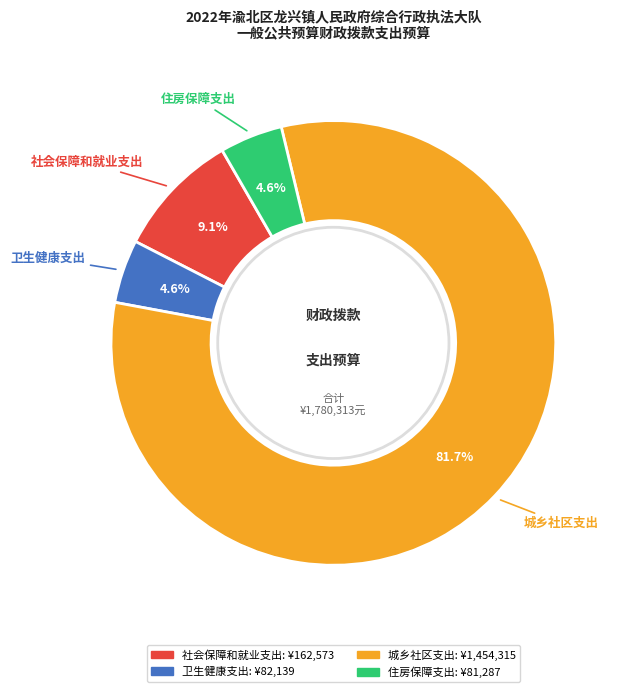

Which slice is the largest?

城乡社区支出